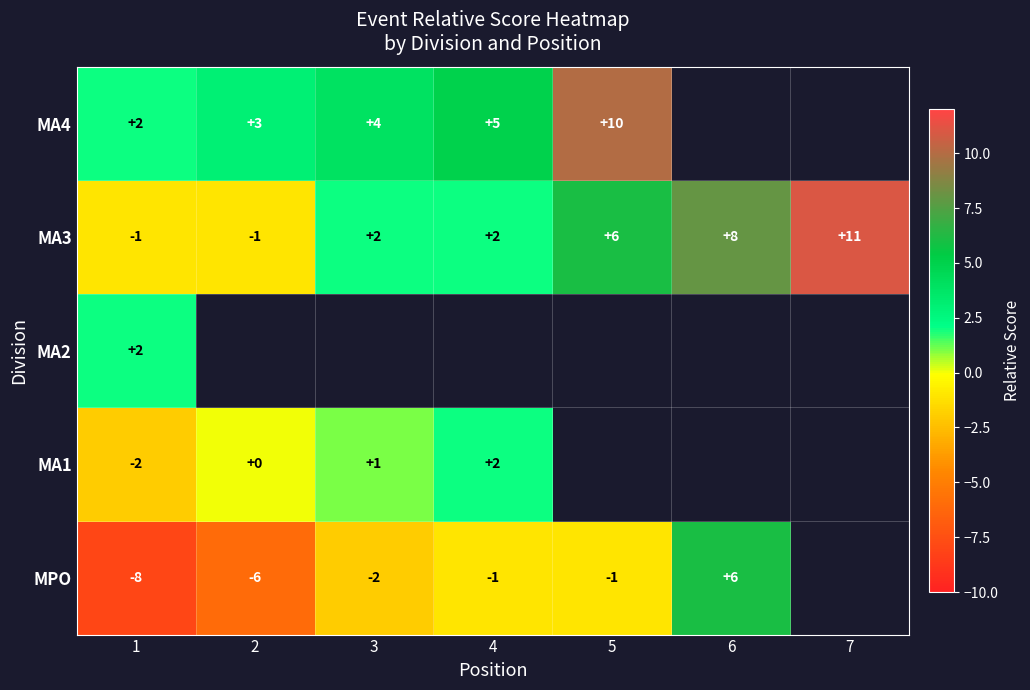

What is the difference between the maximum and minimum values in the MA3 series?

12